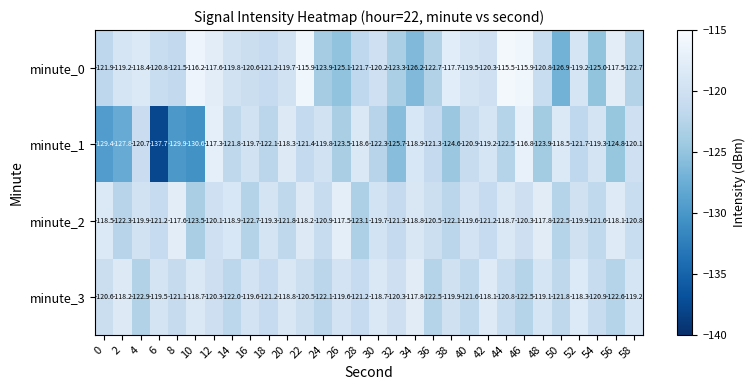

Which series has the largest total across all categories?

minute_2